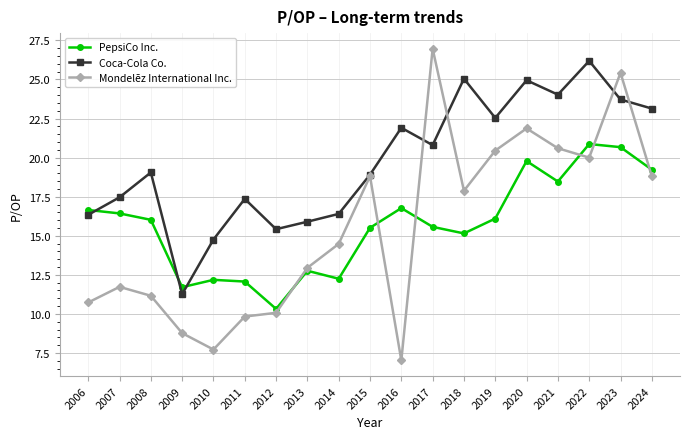

In Mondelēz International Inc., how many points are higher than both neighbors (excluding endpoints)?

5